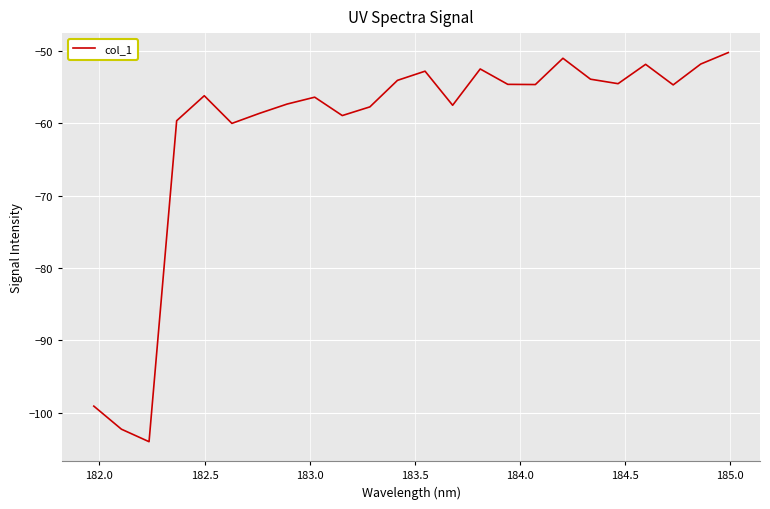

What is the difference between the maximum and minimum values?

53.8